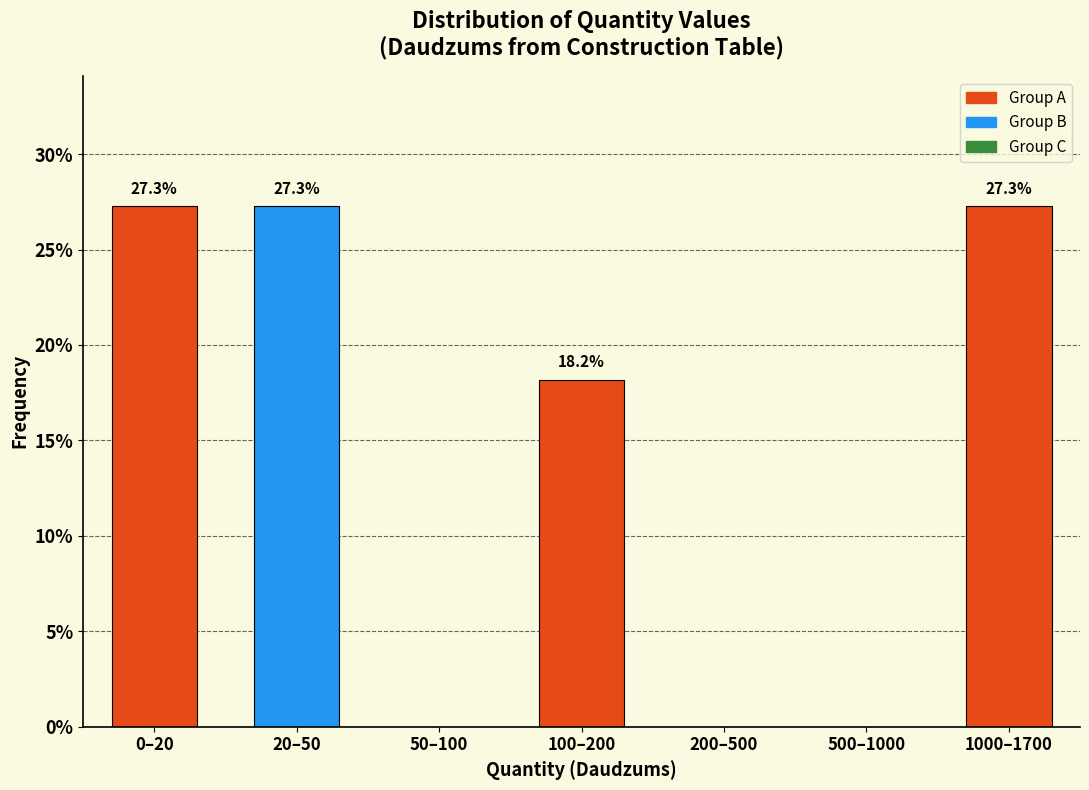

Reading right to left, what are all the values shown in this chart?

1000–1700=27.3	500–1000=0.0	200–500=0.0	100–200=18.2	50–100=0.0	20–50=27.3	0–20=27.3